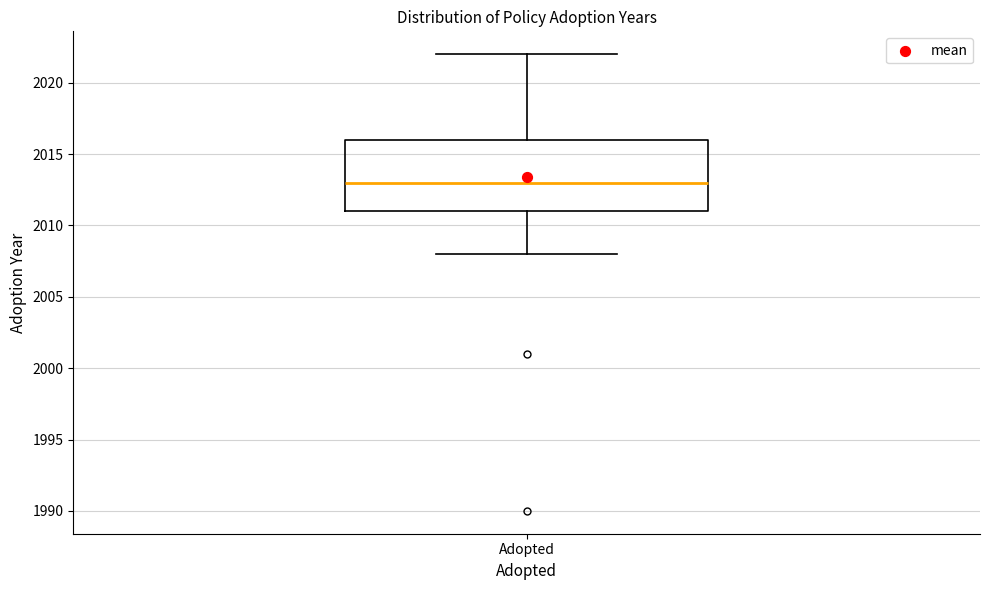

Transcribe this box plot: give where the median line is, the range the box spans, and where the two whiskers end, as read against the y-axis. The values are not printed on the chart, so give them approximately, as read against the axis.

median 2013, box 2011 to 2016, whiskers 2008 to 2022